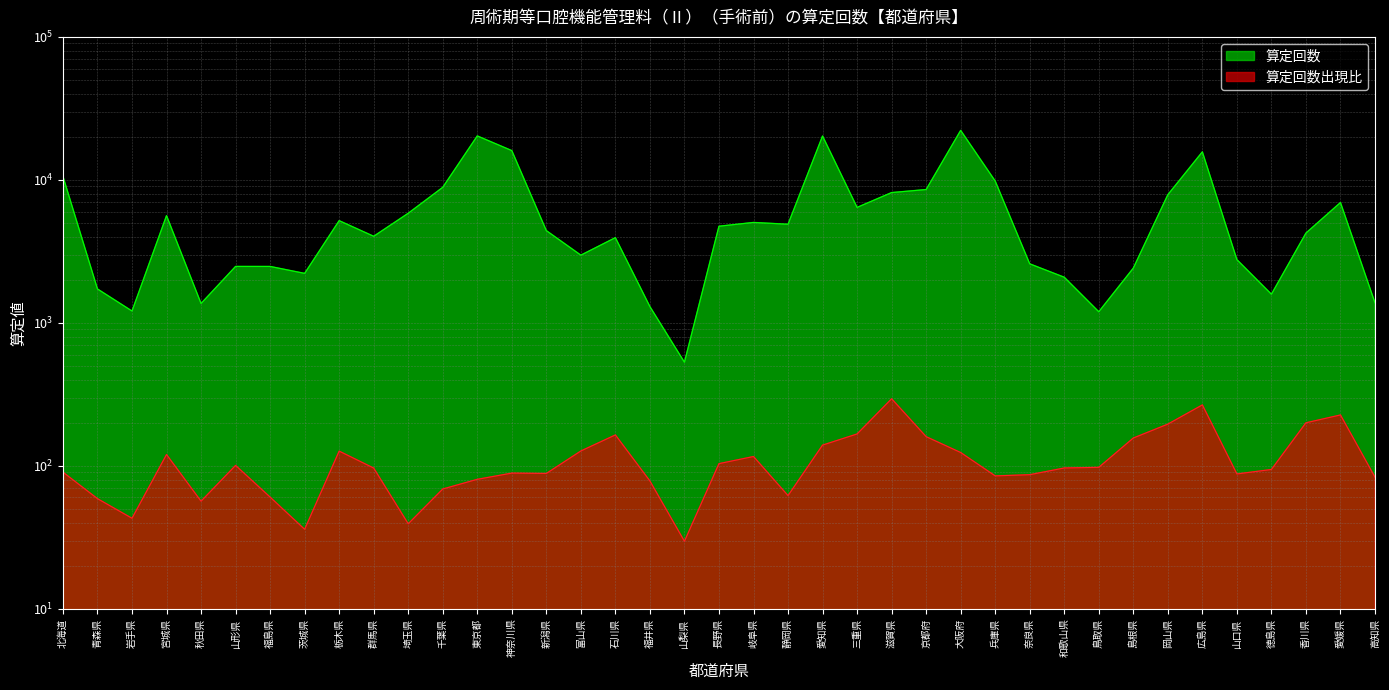

What is the label of the 28th point from the left?

兵庫県